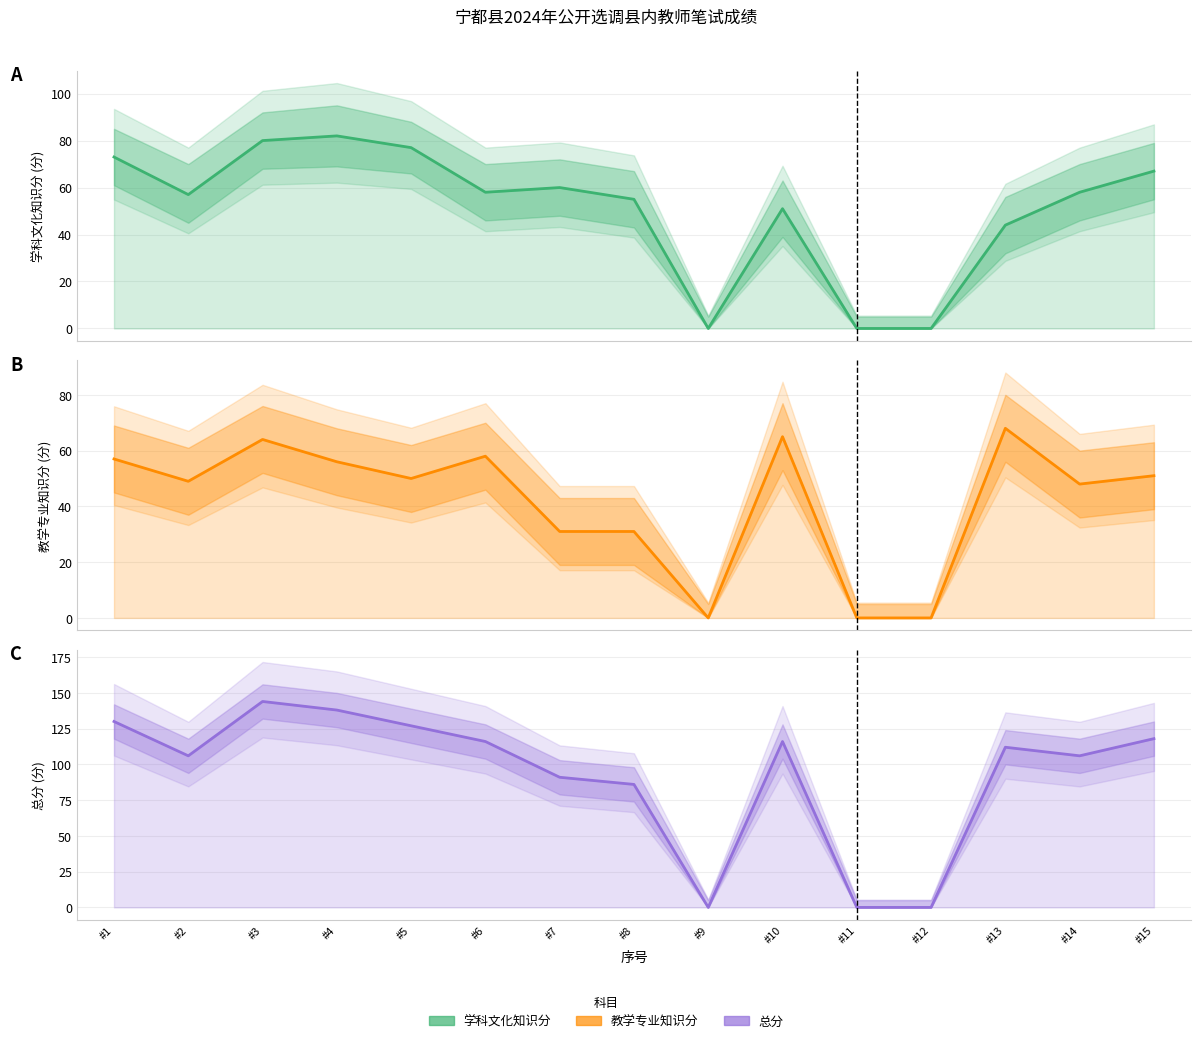

At how many categories does at least one series exceed 109?

8